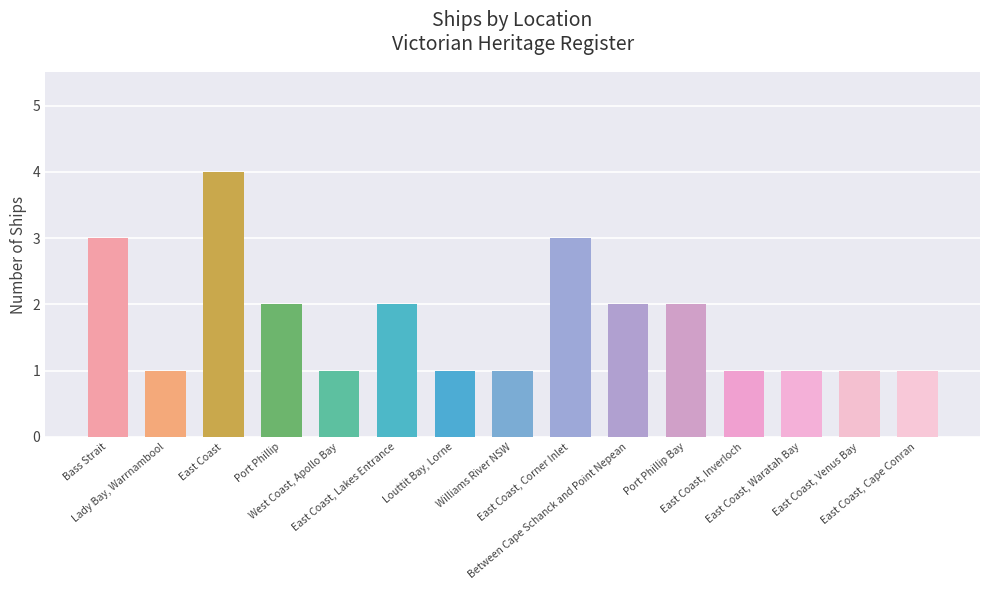

What is the average value?

2